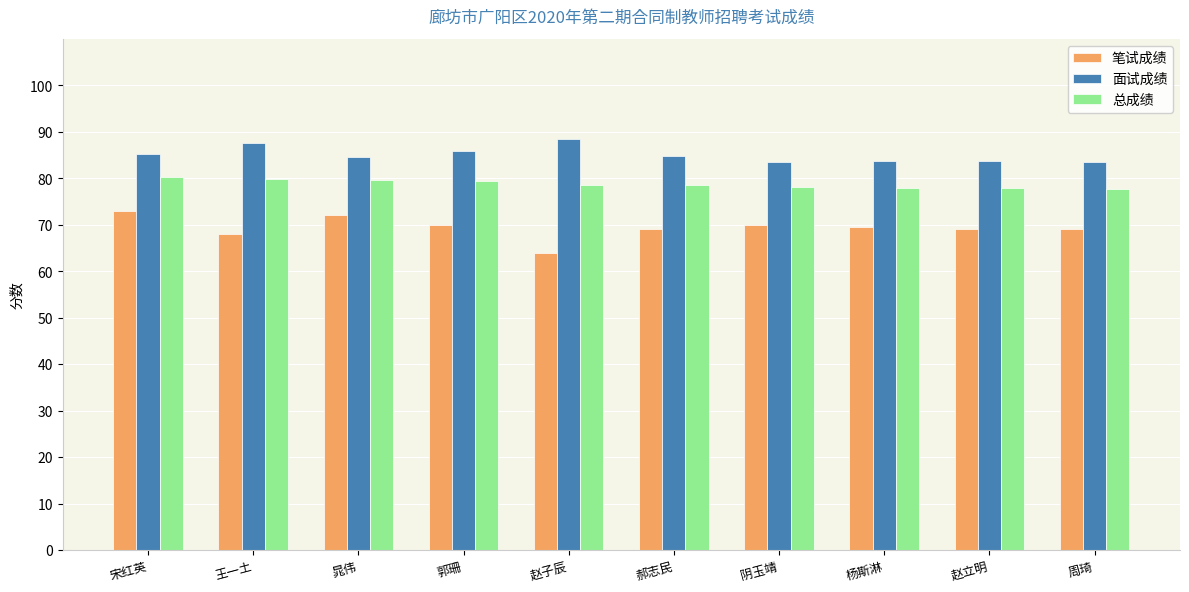

What are all the series names shown in the legend?

笔试成绩, 面试成绩, 总成绩